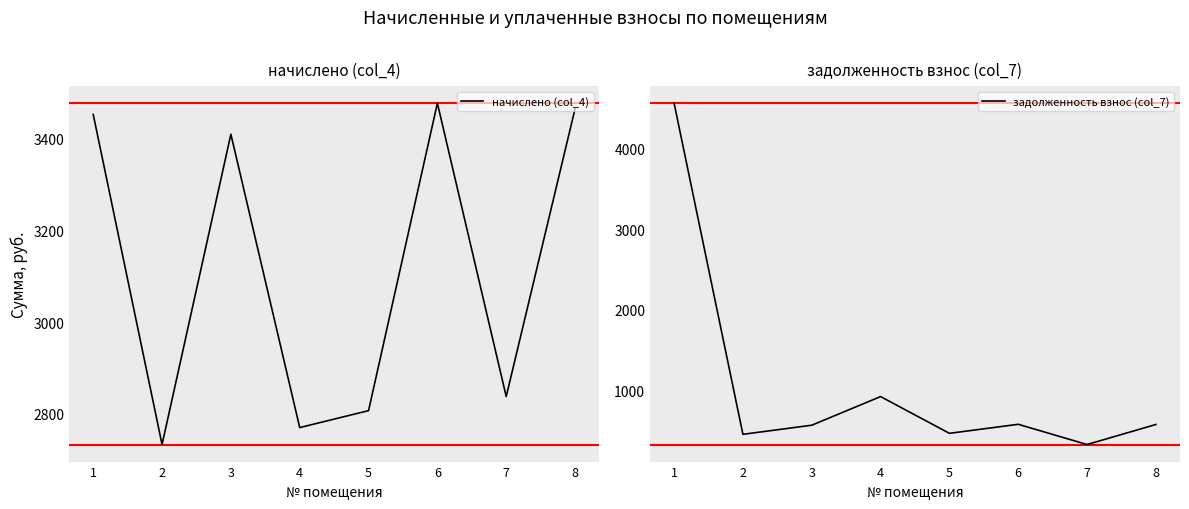

Rank the series at 2 from highest to lowest value.

начислено (col_4), задолженность взнос (col_7)